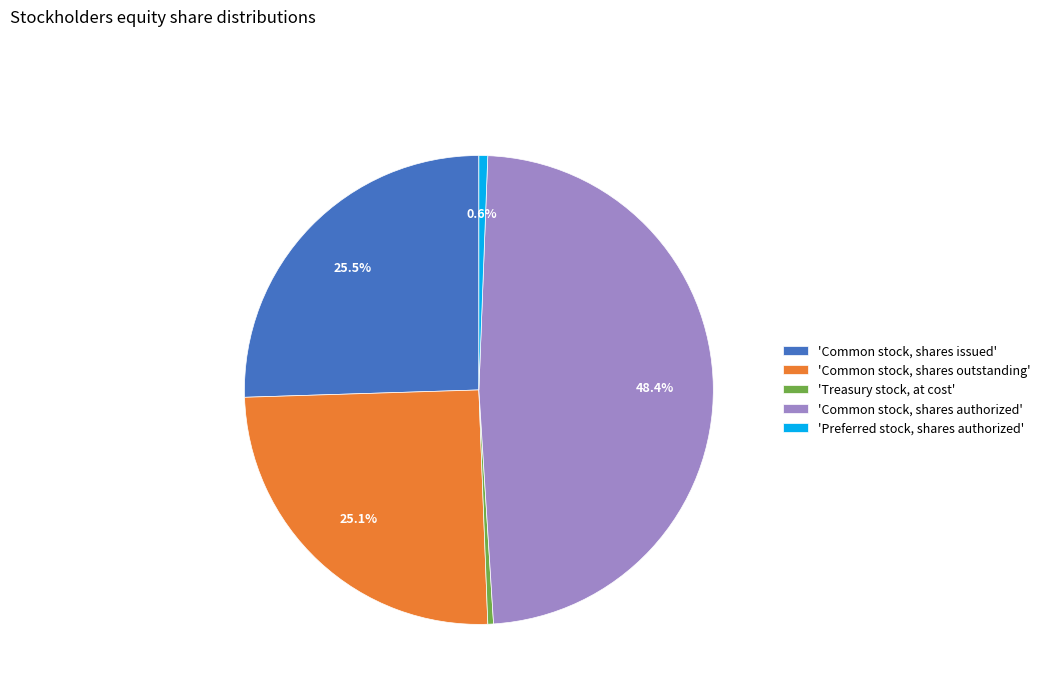

Which category has the biggest portion of the pie?

'Common stock, shares authorized'